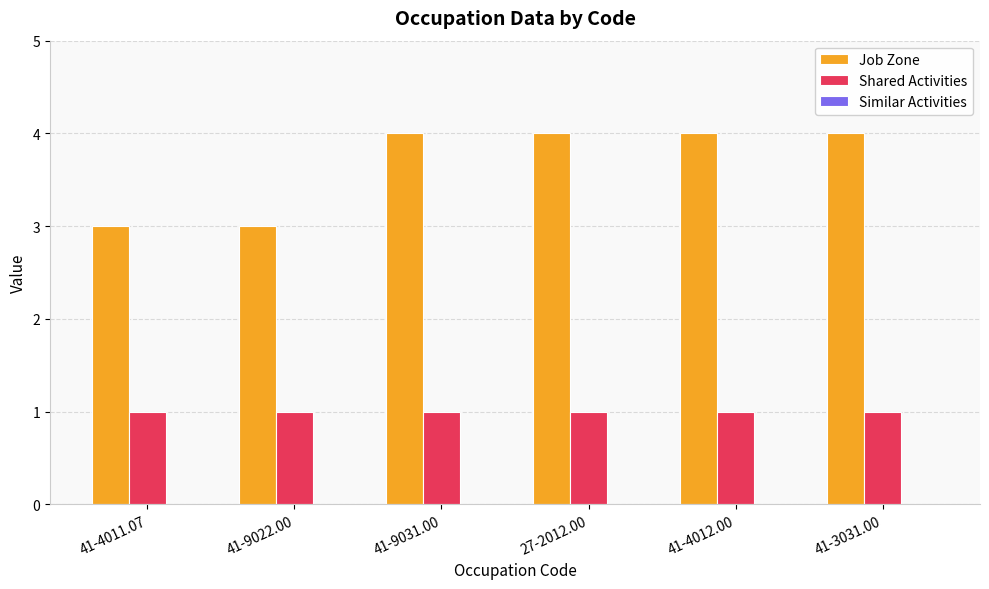

Rank the series at 41-9022.00 from highest to lowest value.

Job Zone, Shared Activities